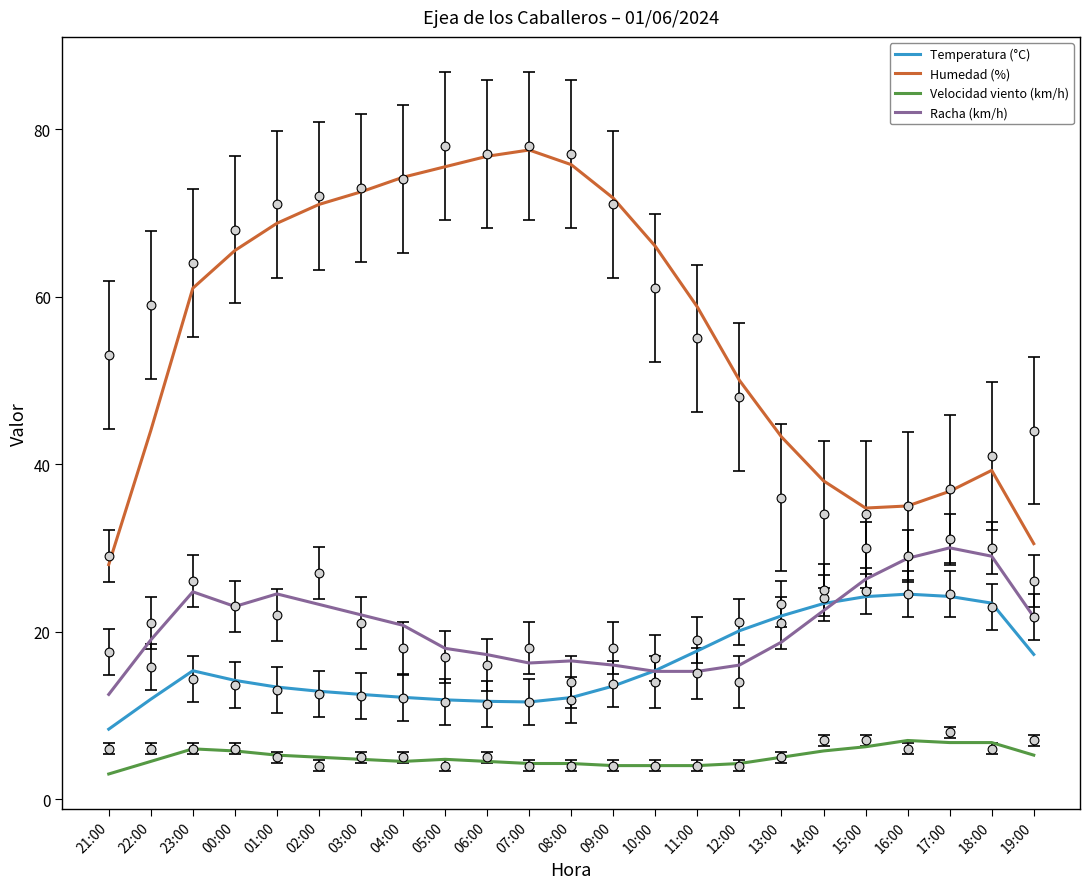

Is the value of Velocidad viento (km/h) at 06:00 greater than the value of Racha (km/h) at 14:00?

No